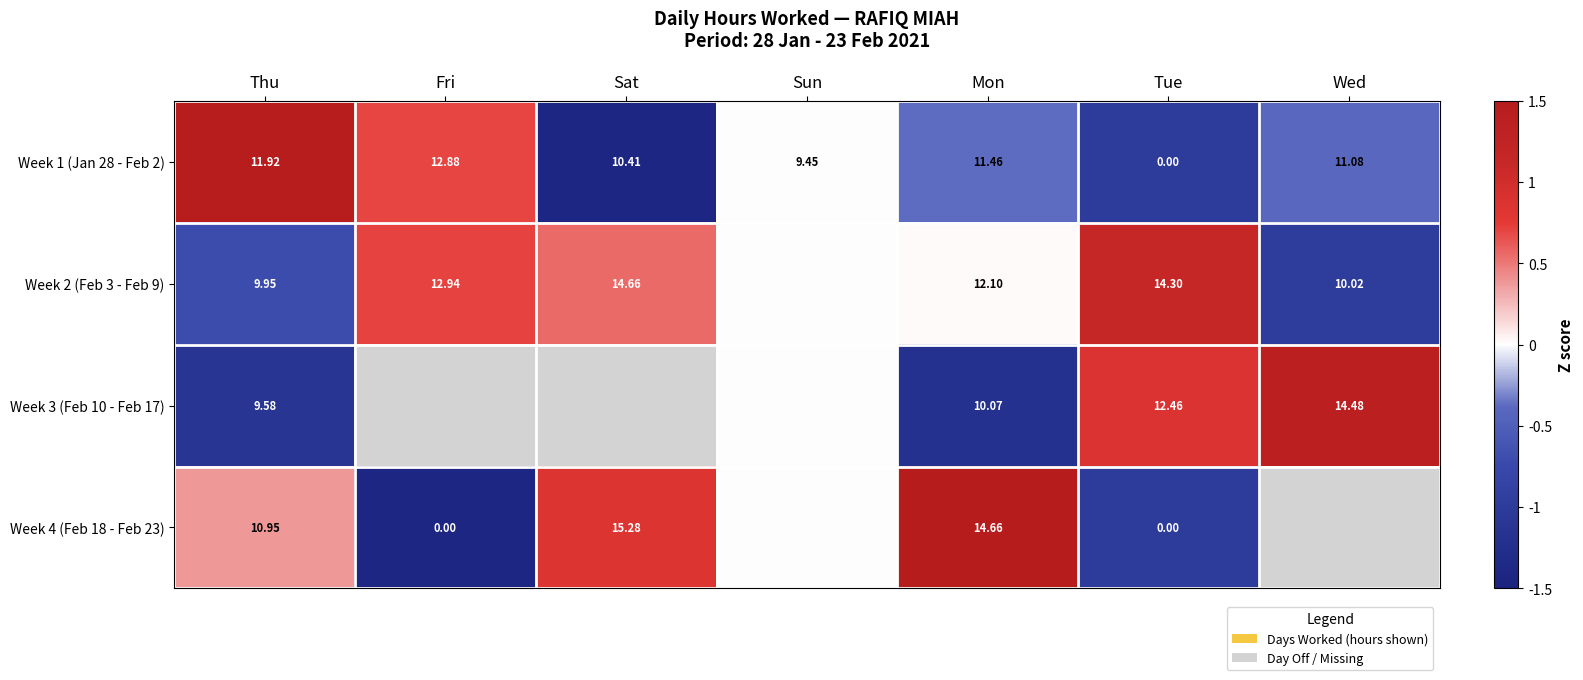

At which label does Week 4 (Feb 18 - Feb 23) first exceed 0?

Thu